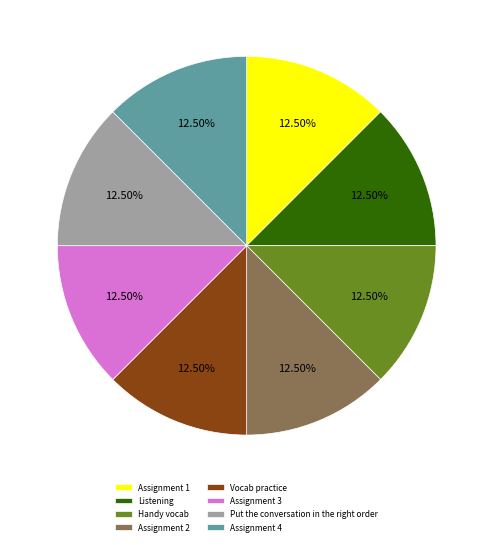

Does Assignment 2 account for over 50% of the chart?

No